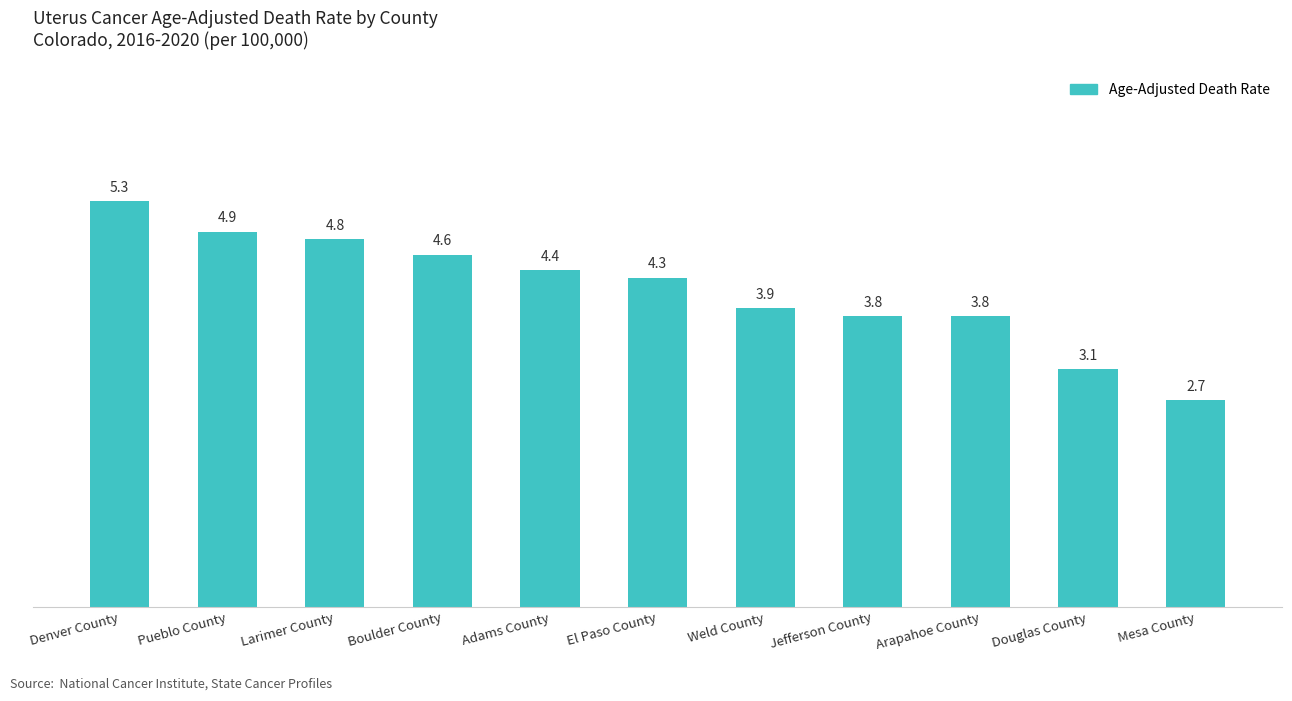

At which label does the data first exceed 4?

Denver County